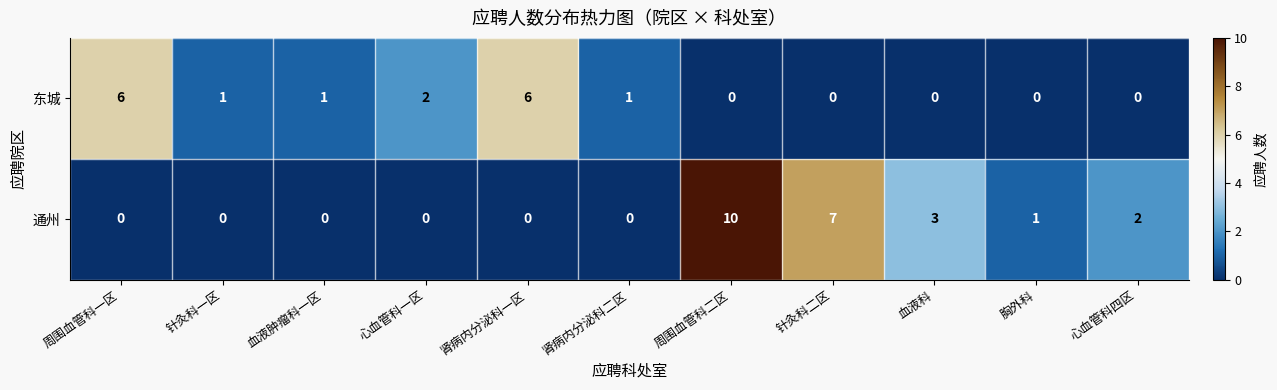

At which category is the sum across all series the highest?

周围血管科二区